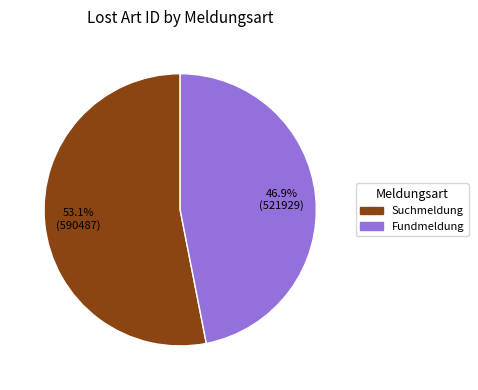

Does any single category account for the majority?

Yes